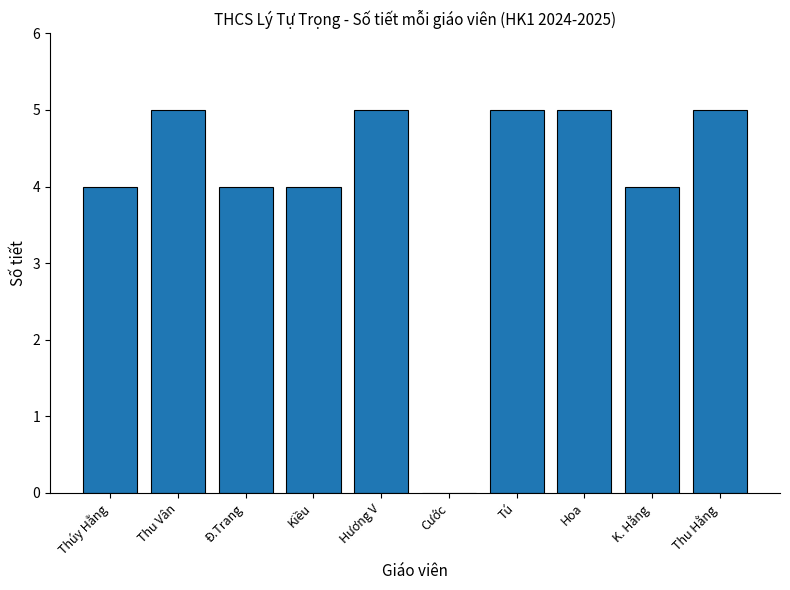

The value at Hoa is 8. True or false?

False